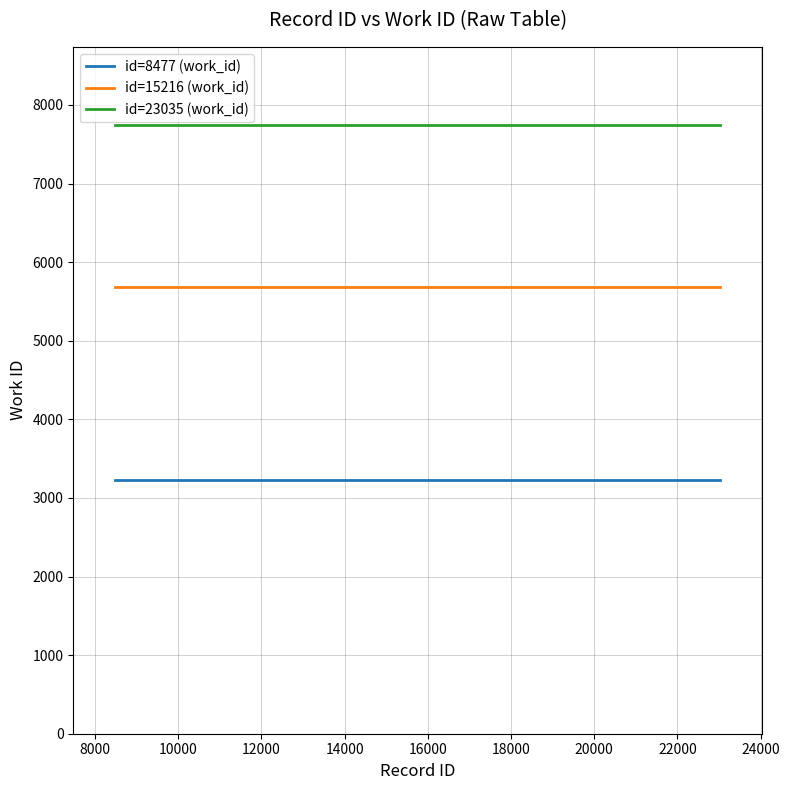

Rank the series by their average value, from lowest to highest.

id=8477 (work_id), id=15216 (work_id), id=23035 (work_id)